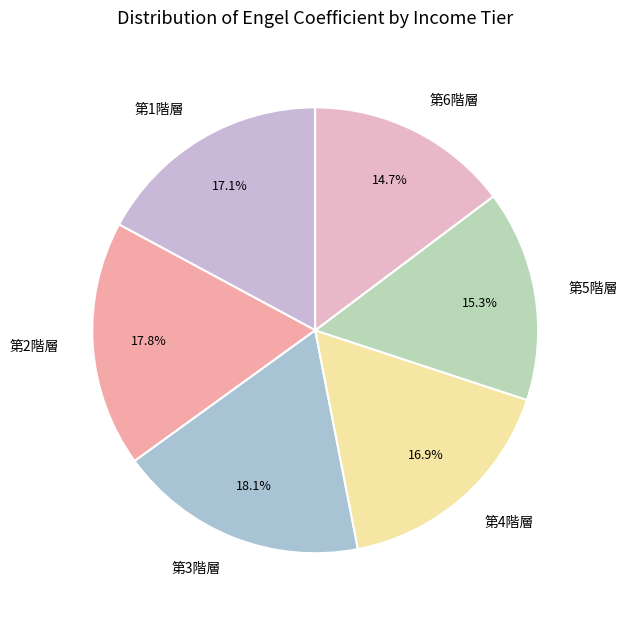

Is there a majority slice in this chart?

No